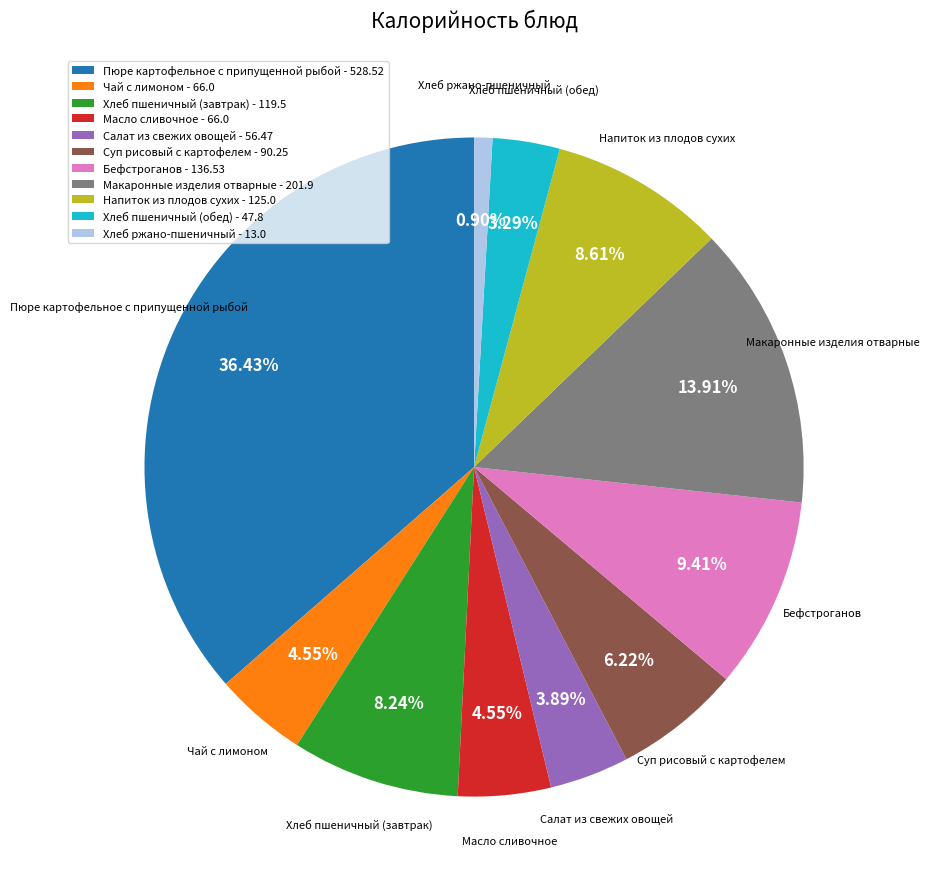

To the nearest percent, what is the difference between the Суп рисовый с картофелем and Макаронные изделия отварные slice percentages?

8%